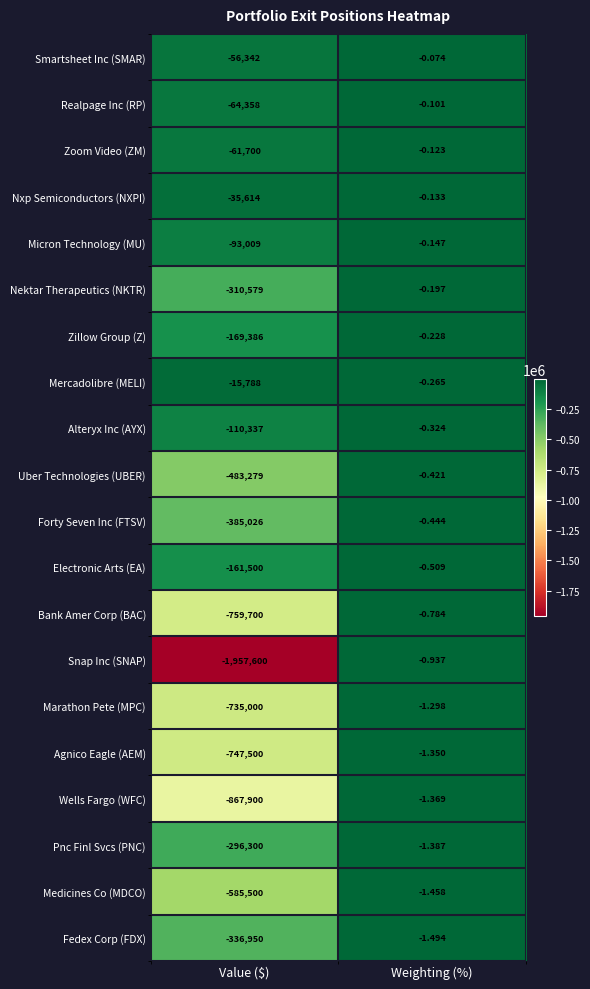

At which category does the chart reach its peak across all series?

Weighting (%)